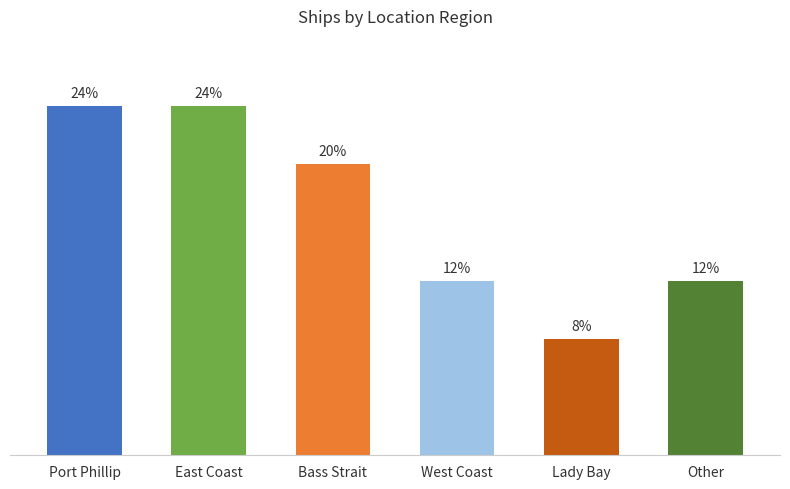

Approximately how many times larger is the value at East Coast compared to Lady Bay?

3.0